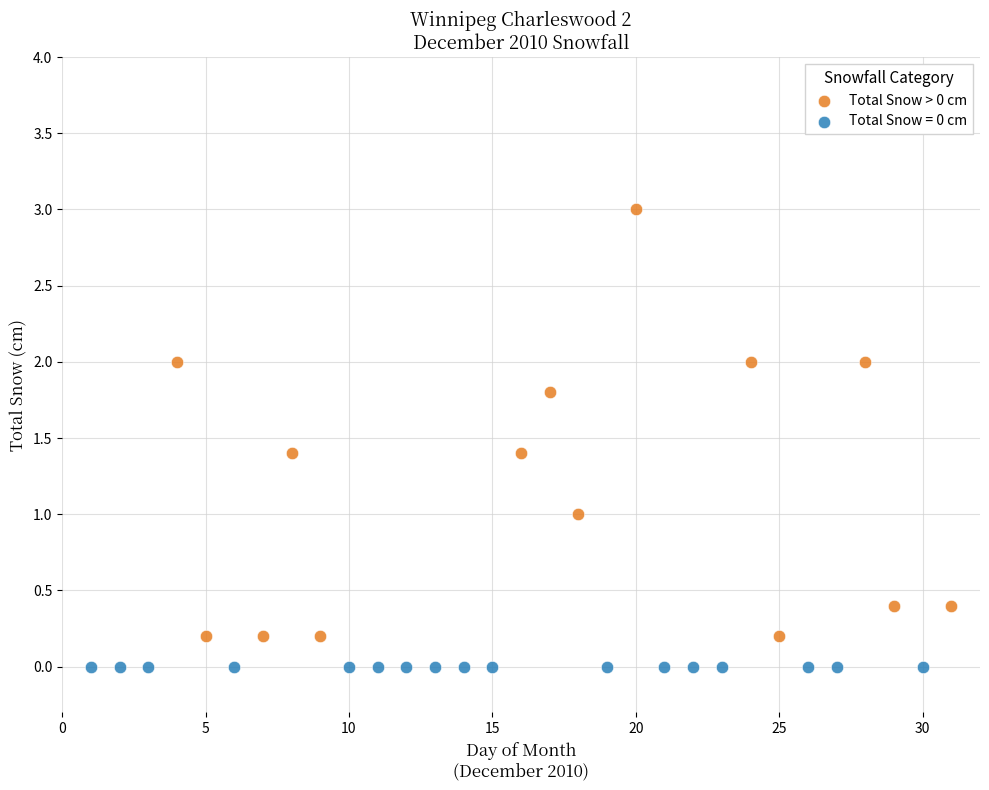

Which series contains the lowest Y value?

Total Snow = 0 cm